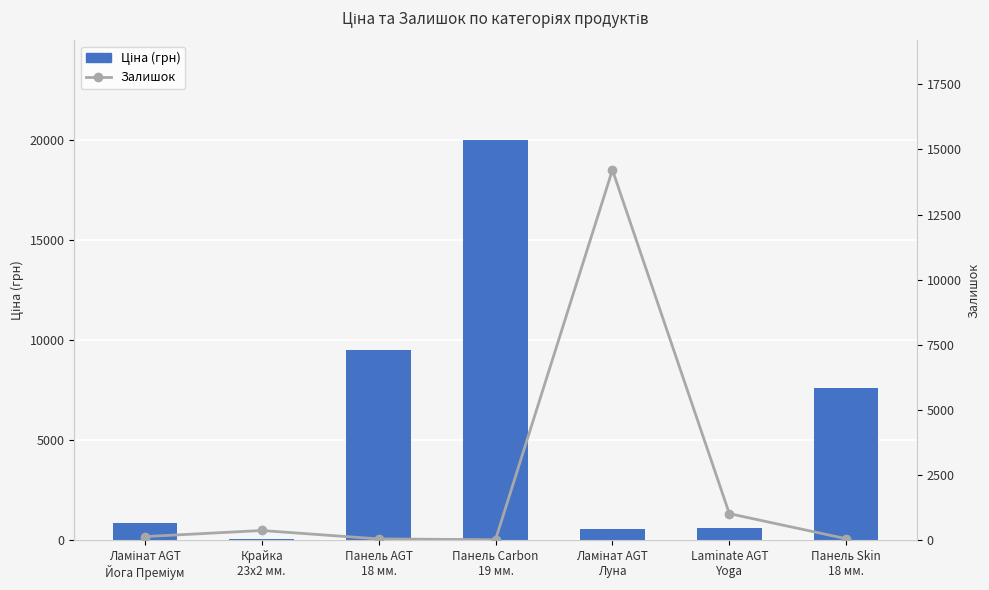

What is the value of the Ціна (грн) bar at the 3rd from the left?

9480.1